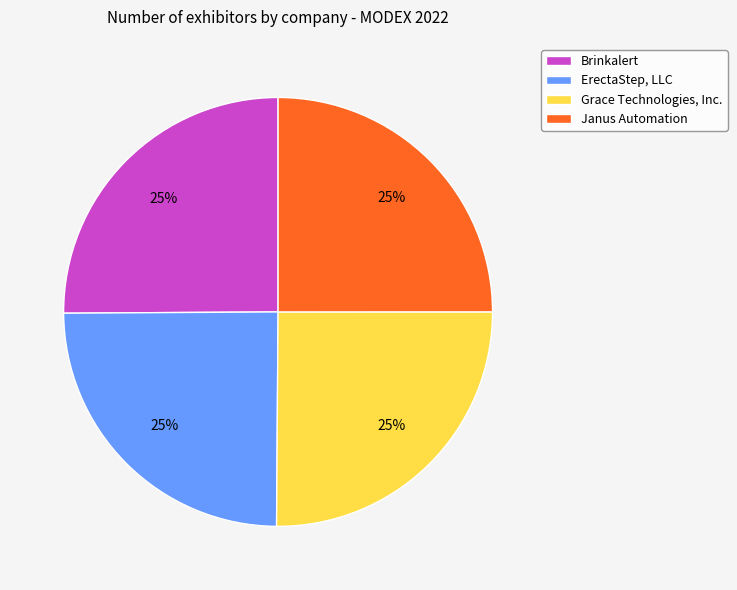

True or false: Janus Automation accounts for 25% of the total.

True